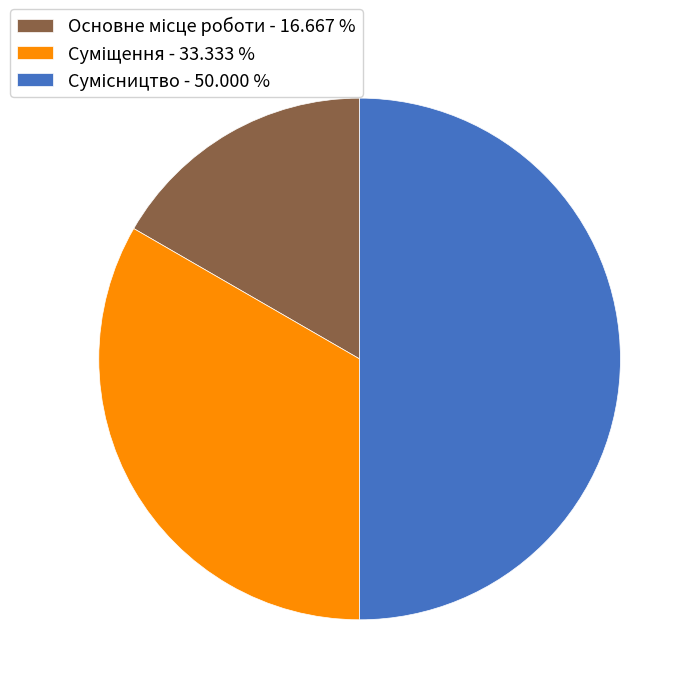

Count the number of slices in the pie.

3